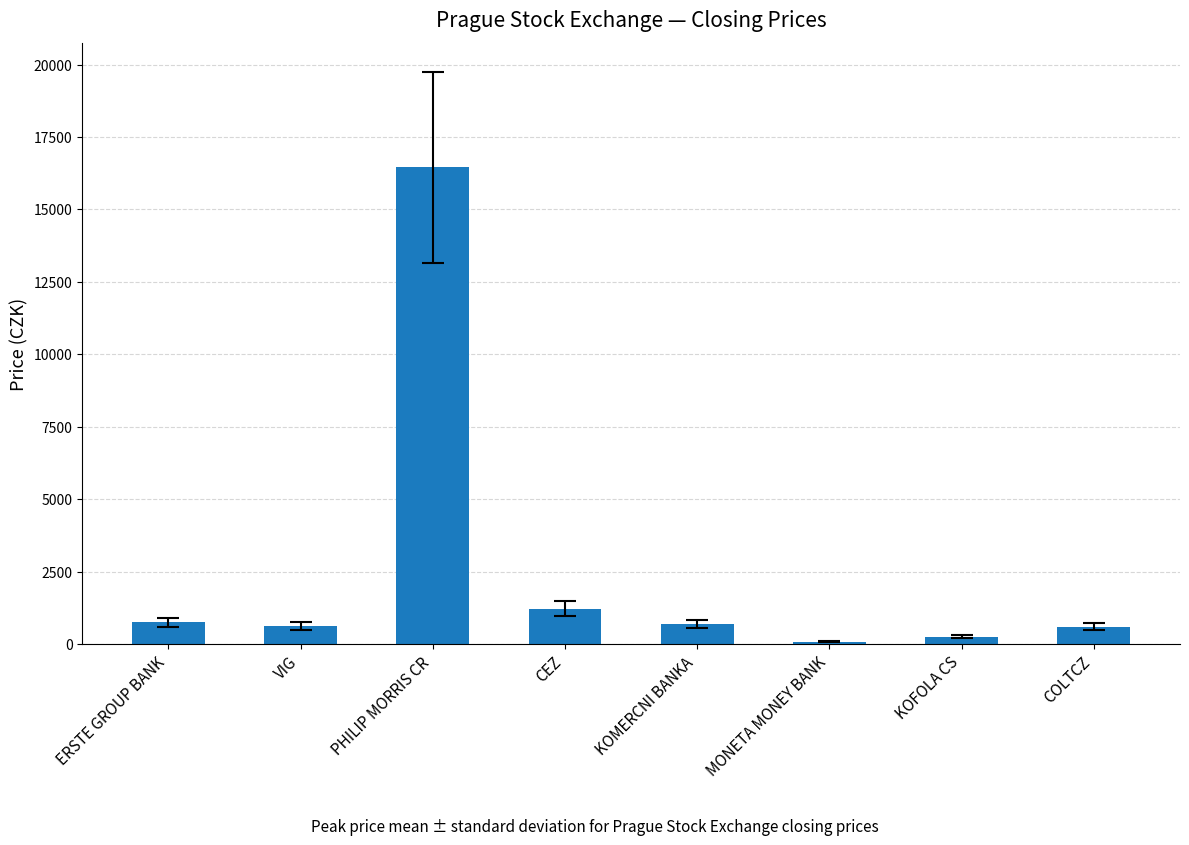

At which label does the data first exceed 685?

ERSTE GROUP BANK